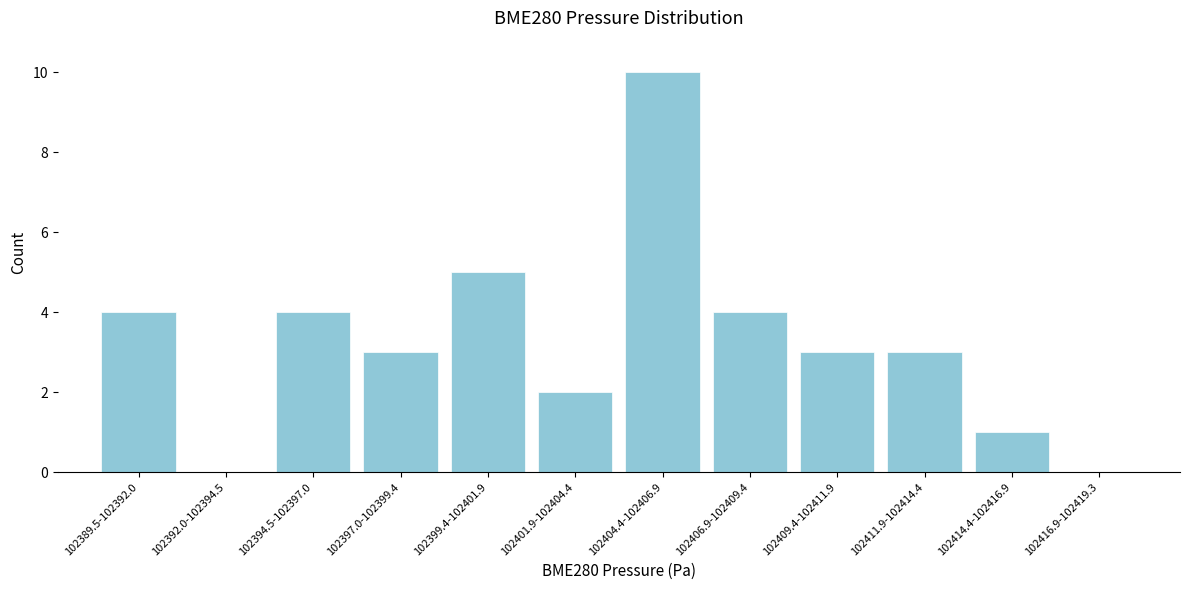

Reading left to right, what are all the values shown in this chart?

102389.5-102392.0=4	102392.0-102394.5=0	102394.5-102397.0=4	102397.0-102399.4=3	102399.4-102401.9=5	102401.9-102404.4=2	102404.4-102406.9=10	102406.9-102409.4=4	102409.4-102411.9=3	102411.9-102414.4=3	102414.4-102416.9=1	102416.9-102419.3=0